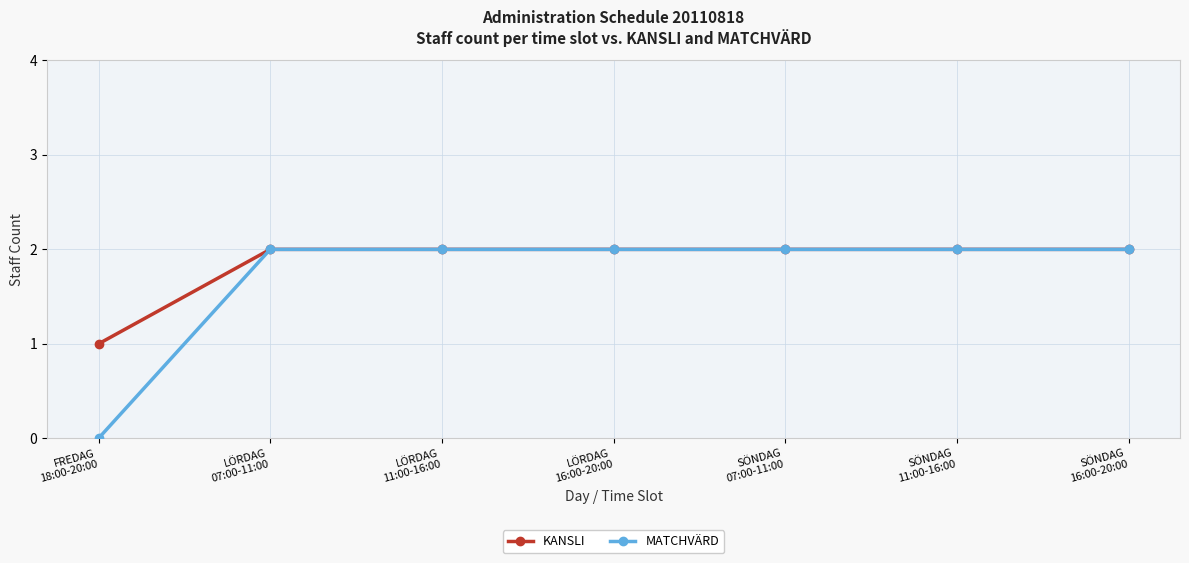

Rank the series by their average value, from highest to lowest.

KANSLI, MATCHVÄRD